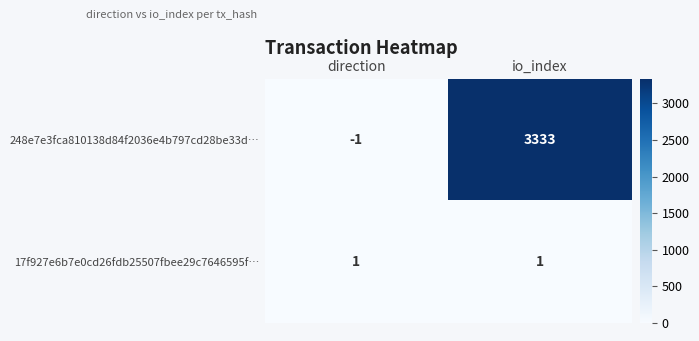

Which category has the lowest value across all series?

direction